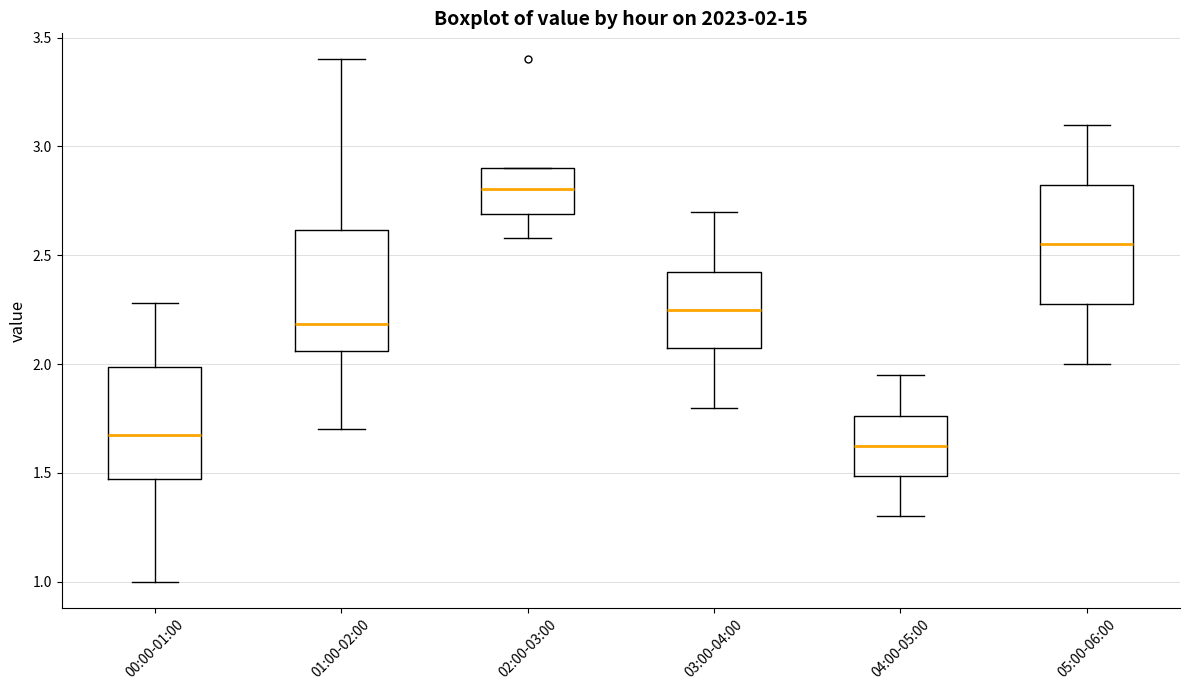

Which box has the highest median line?

02:00-03:00